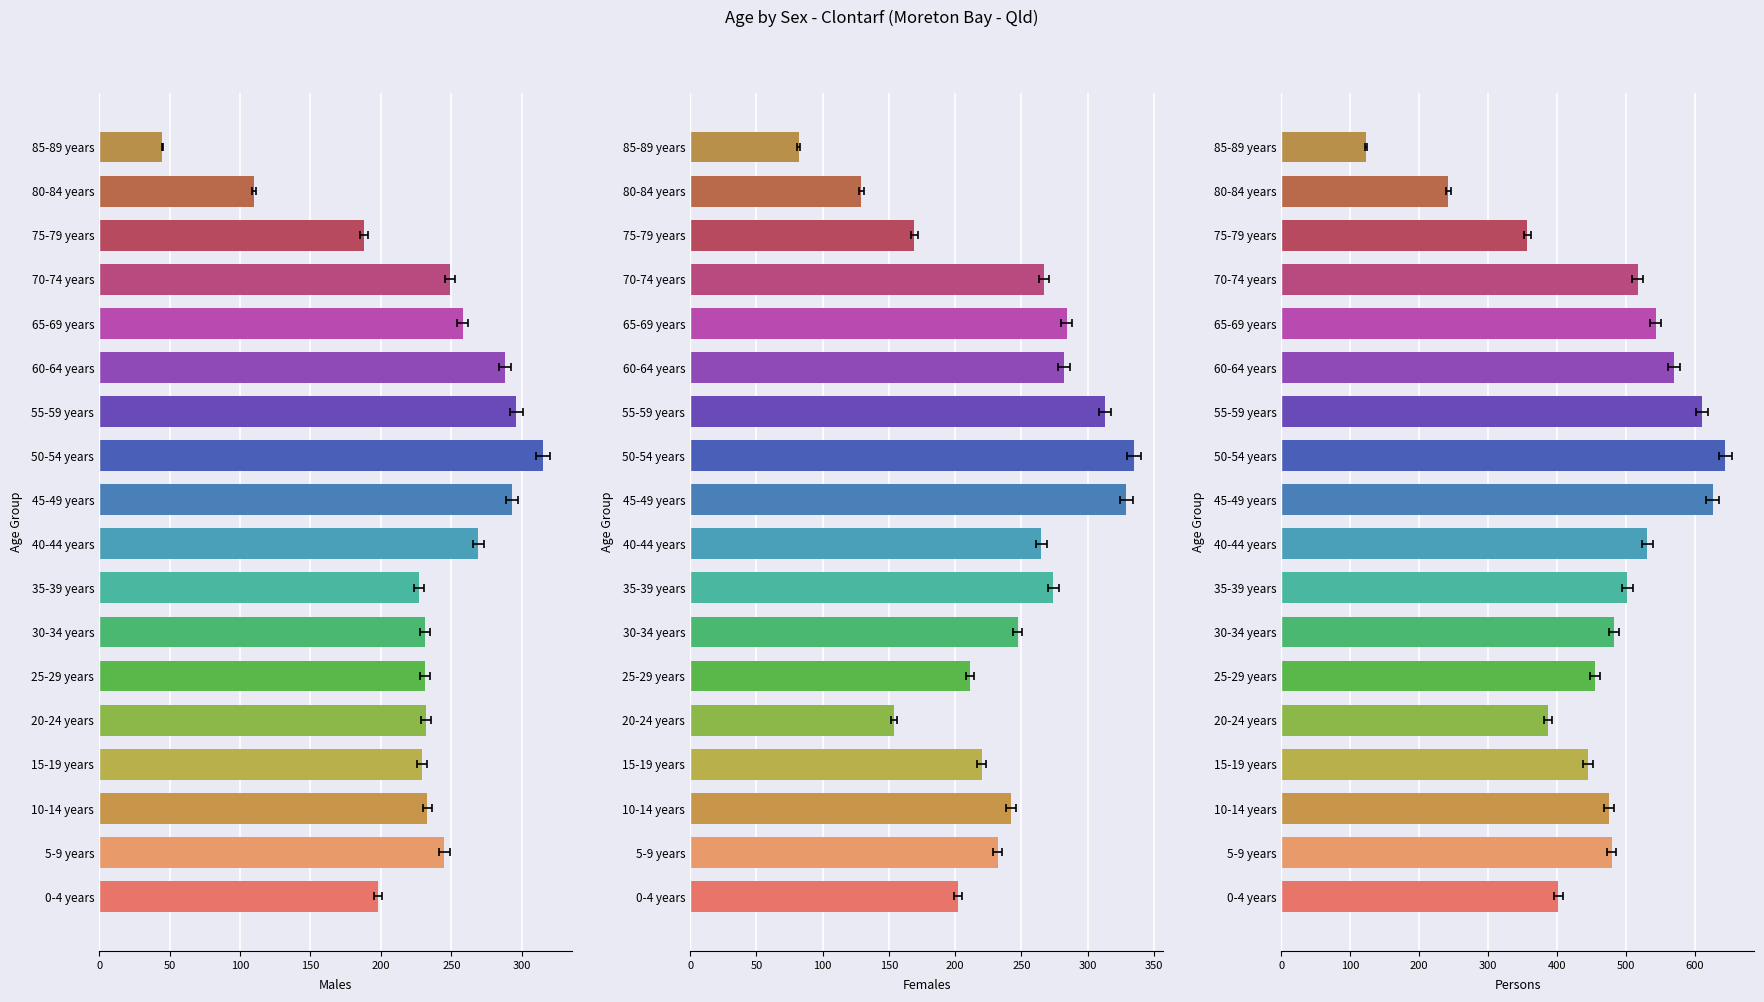

What is the minimum value shown in the chart?

45